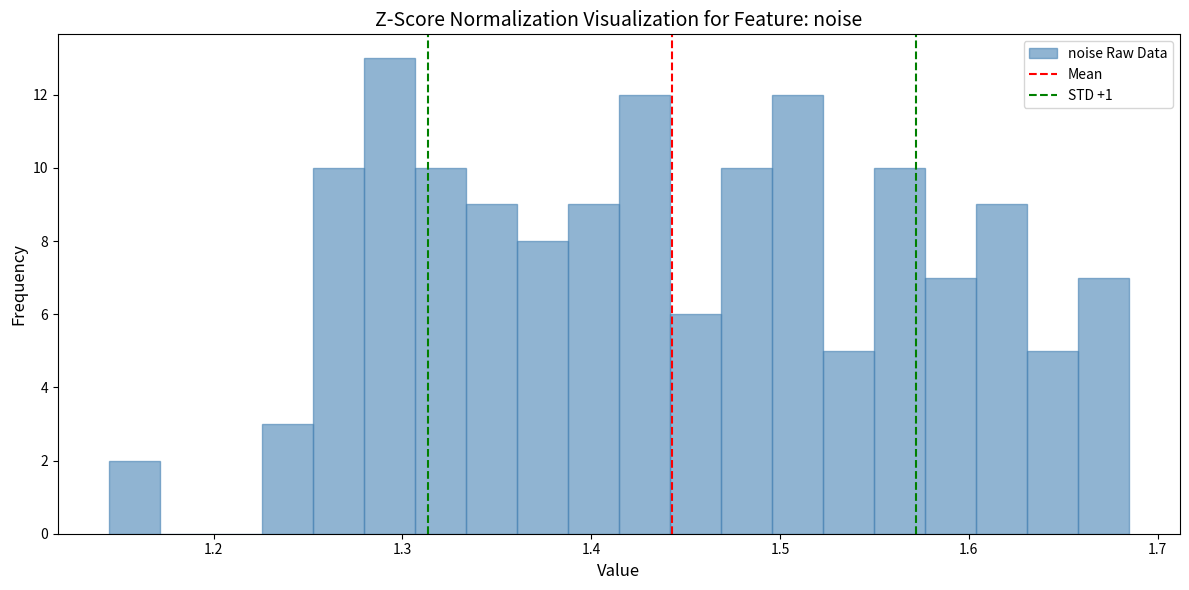

Read against the x-axis, roughly where is the centre of the tallest bar?

1.29